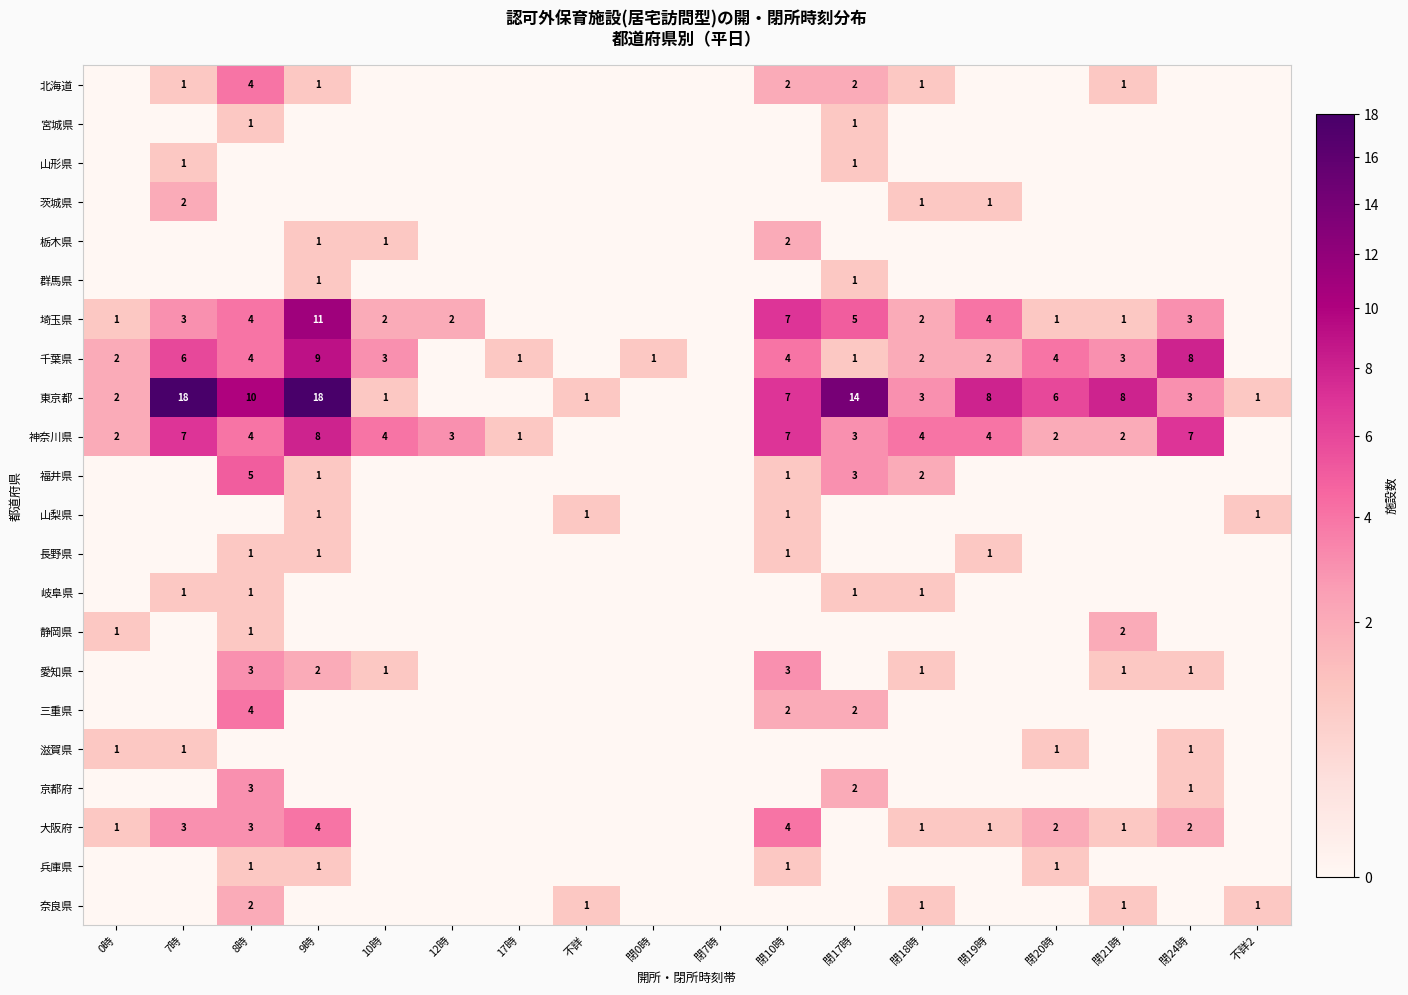

Count the number of data series in this chart.

22